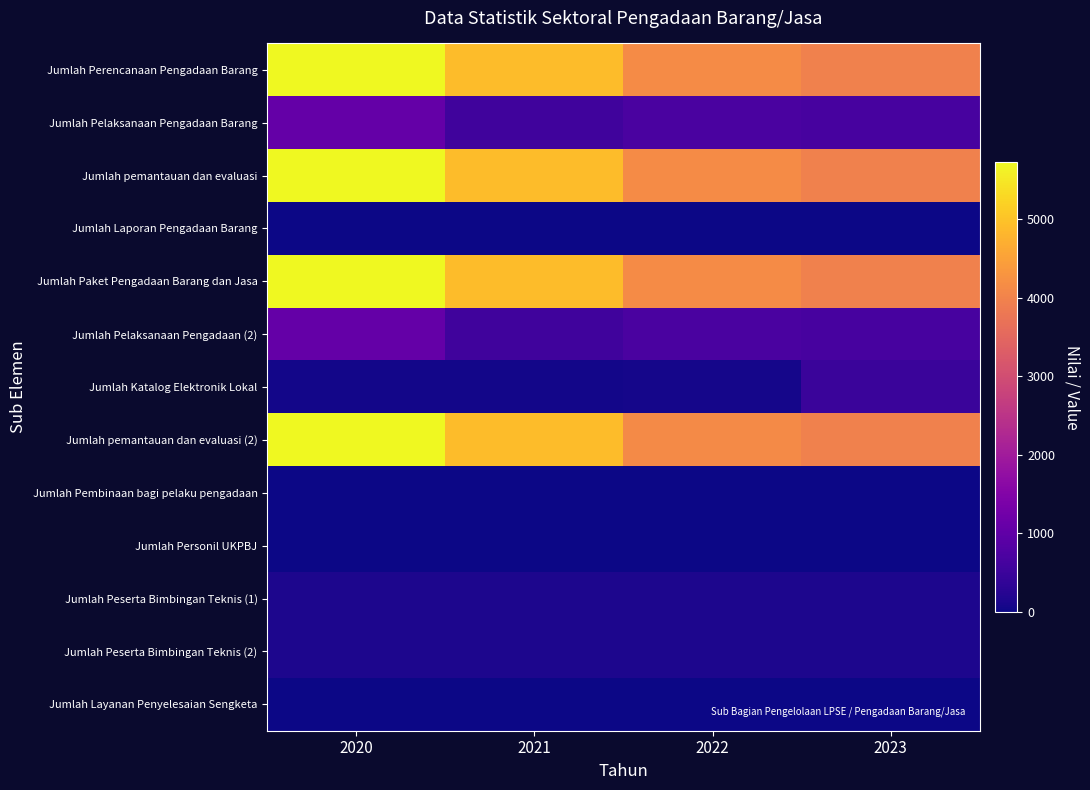

Which category has the highest value across all series?

2020